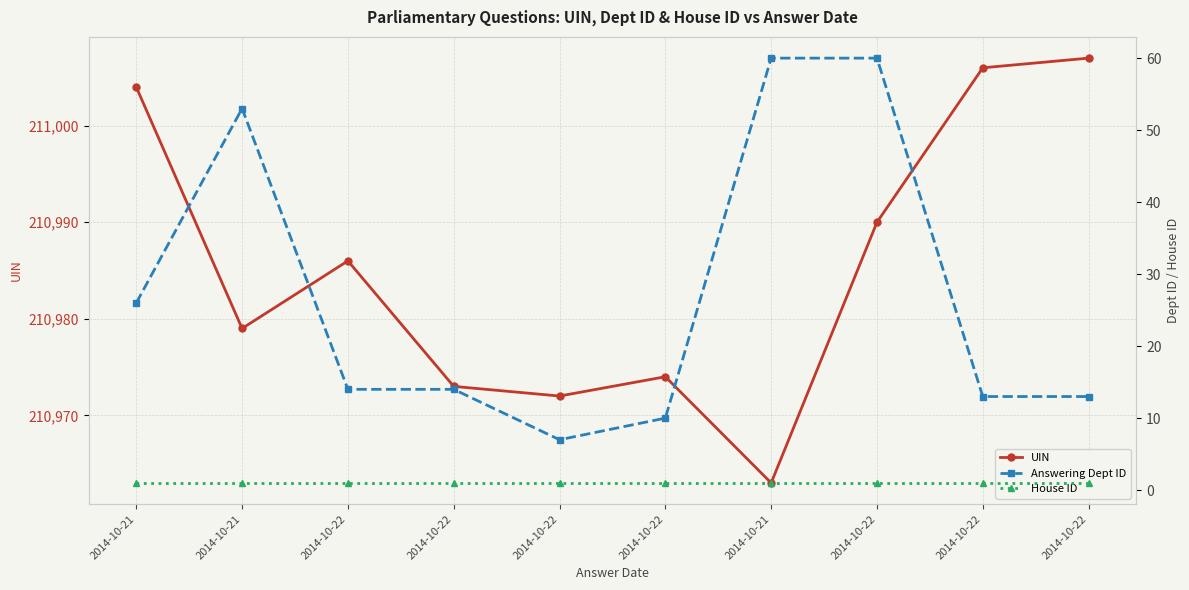

At which category does Answering Dept ID reach its first local valley?

2014-10-22